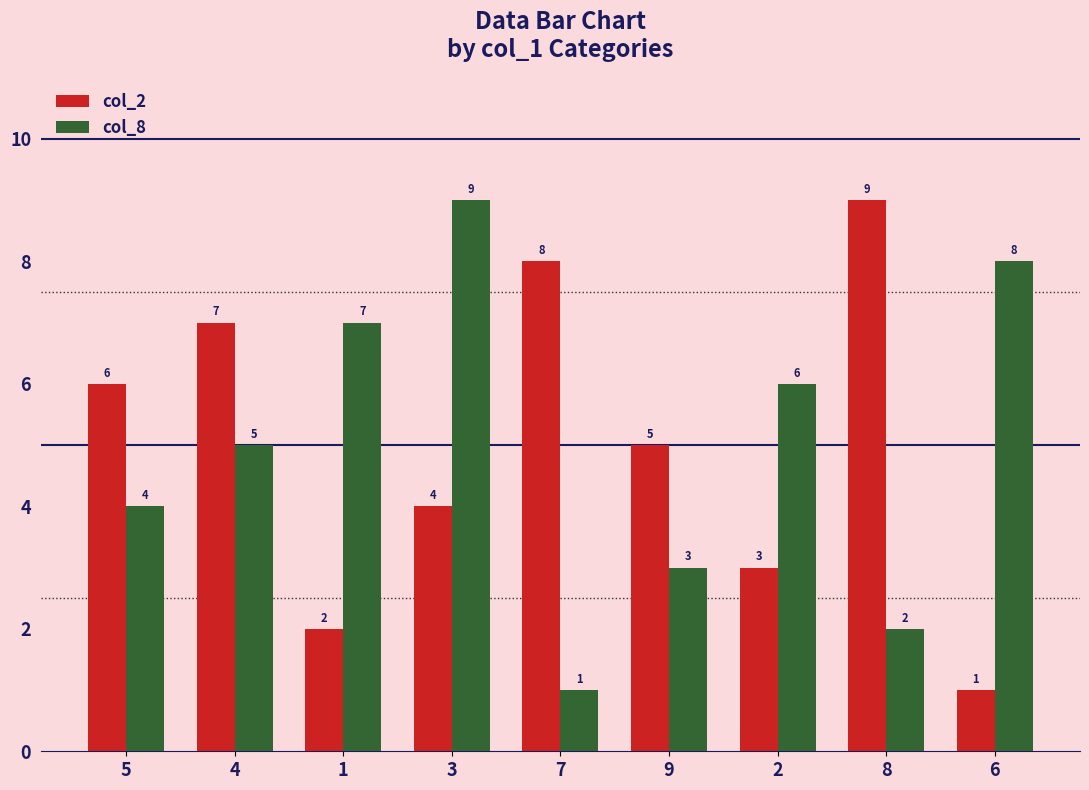

Between 3 and 8, which series saw the biggest shift?

col_8